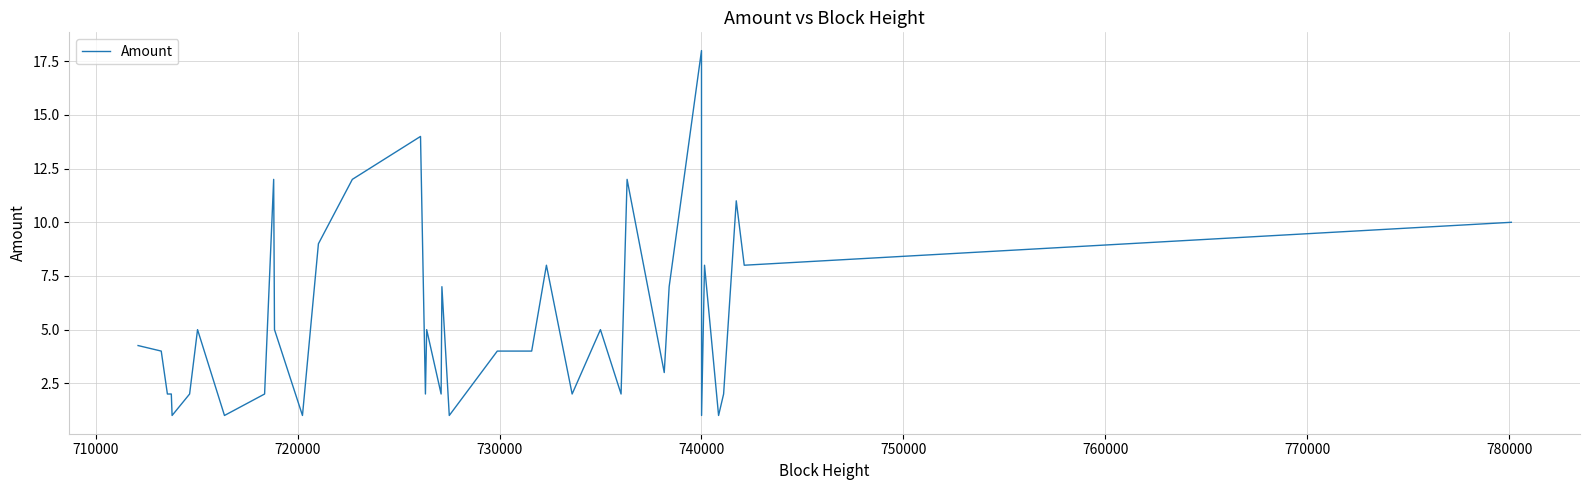

What is the smallest value displayed?

1.0